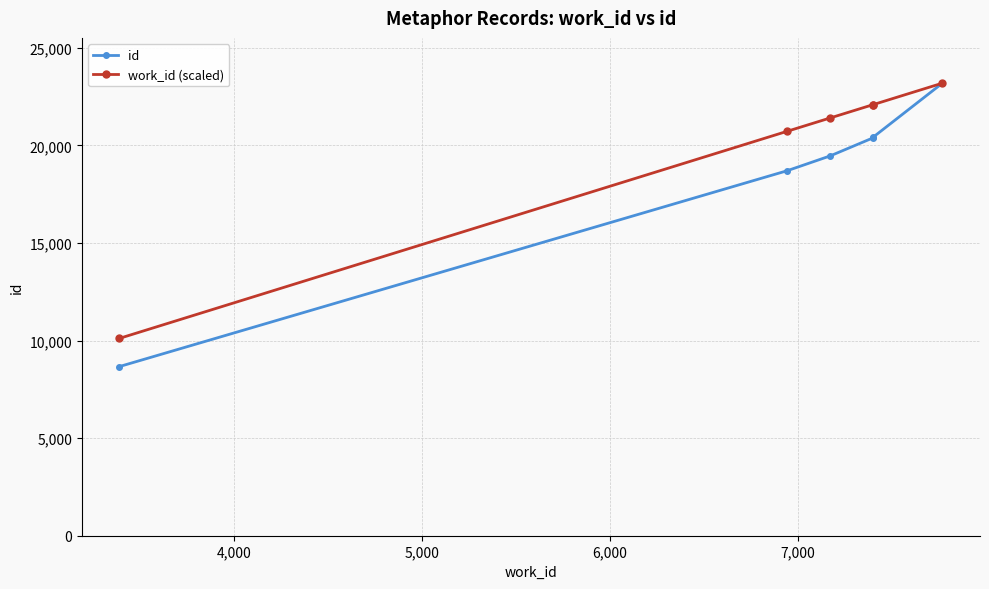

What is the difference between the second highest and minimum values in the work_id (scaled) series?

11982.6